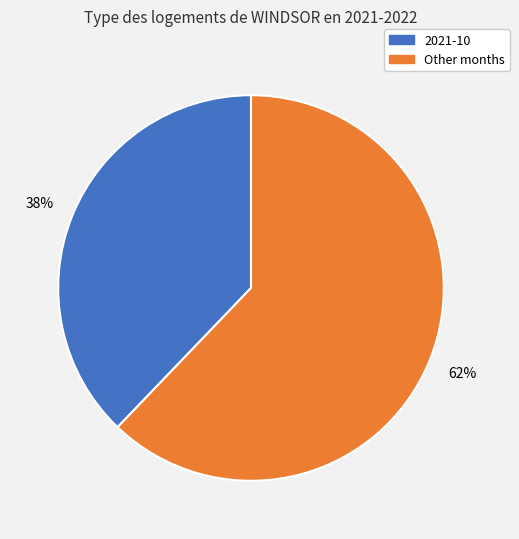

Is it true that Other months is 62% of the pie?

True